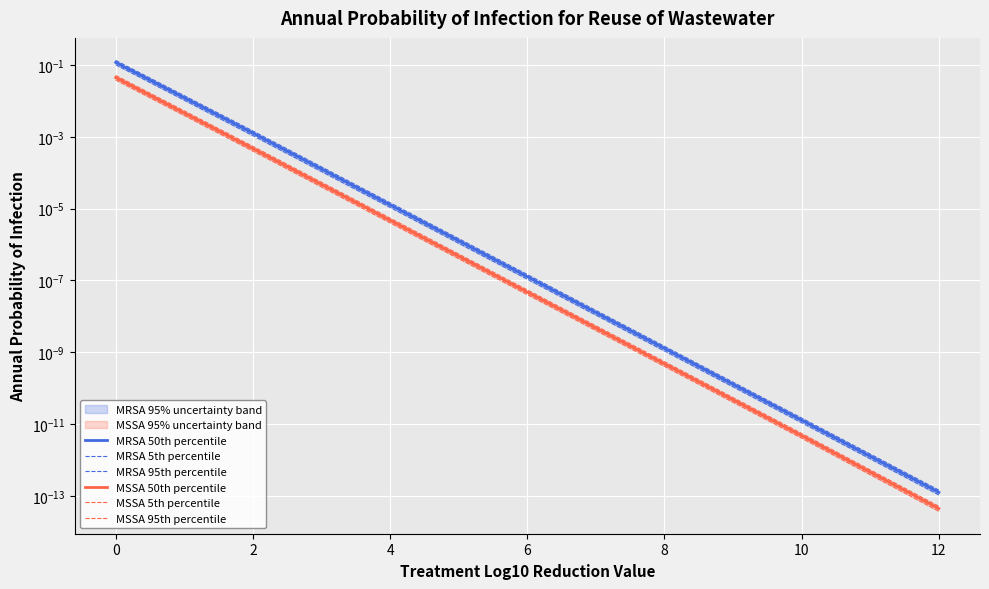

Count the number of categories in the chart.

7